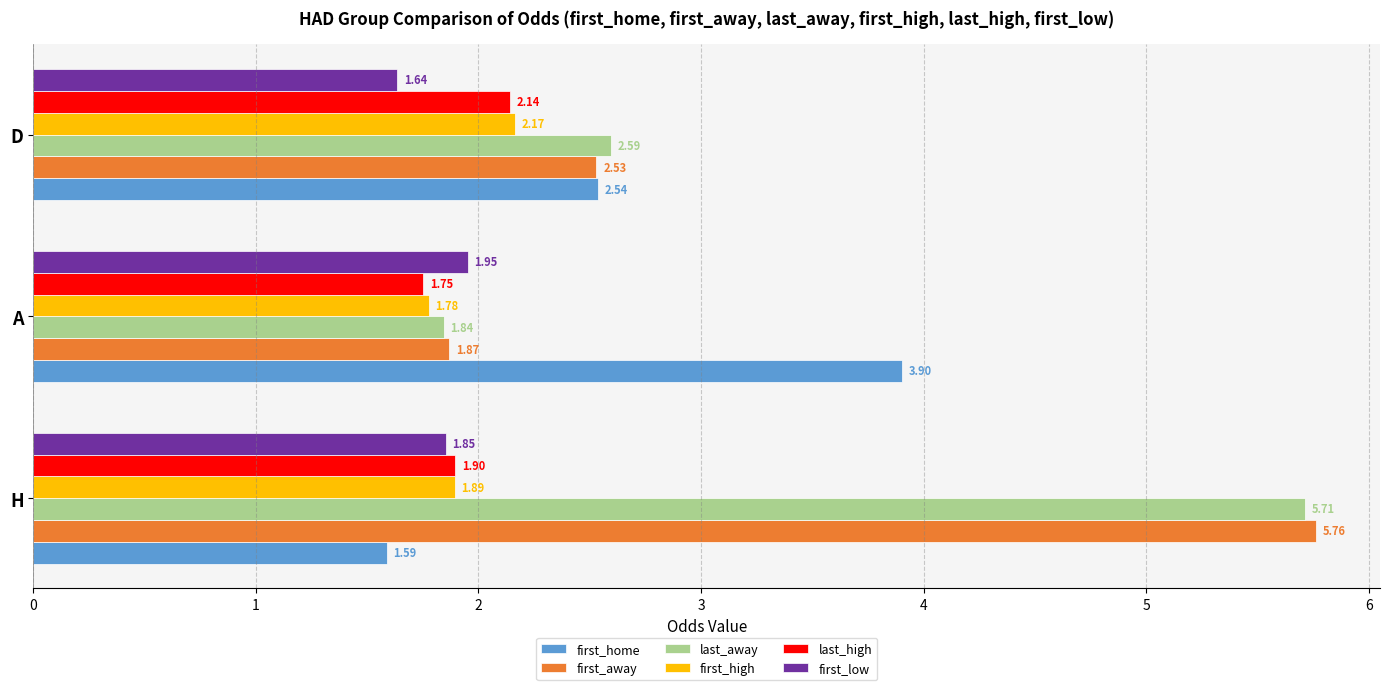

Which category has the lowest value across all series?

H